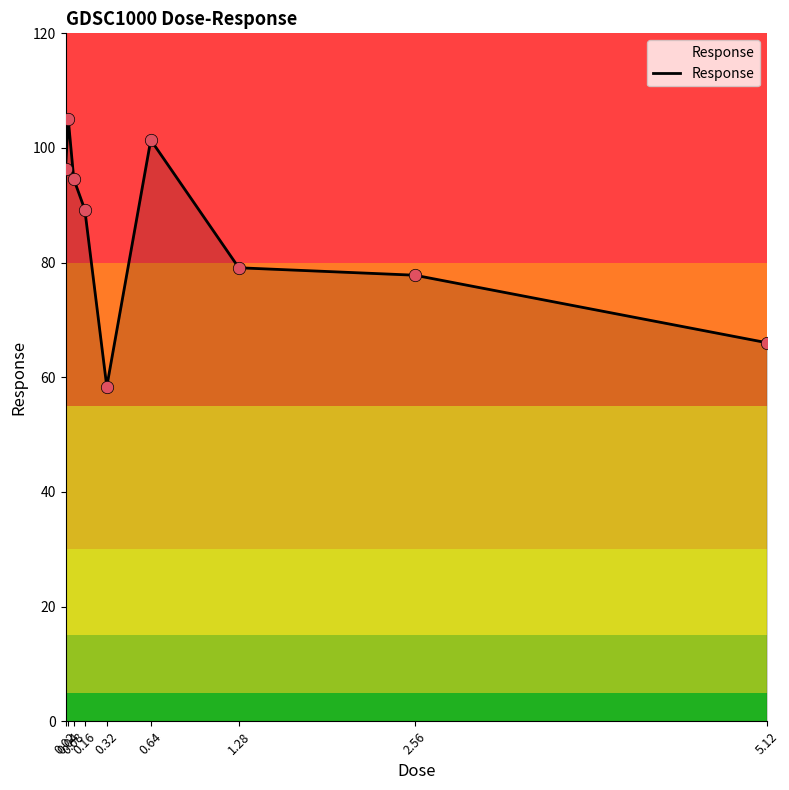

What is the change in value from 0.16 to 0.64?

+12.1